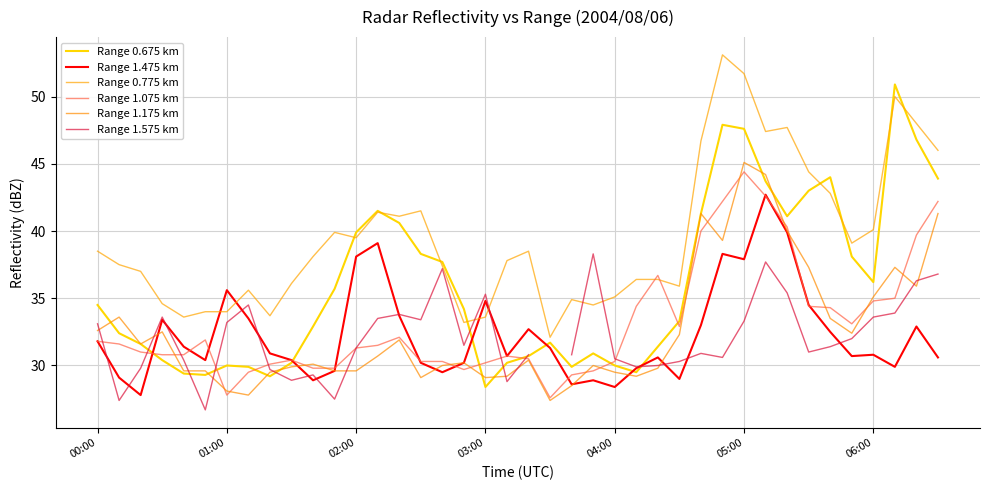

At which category is the sum across all series the highest?

05:00